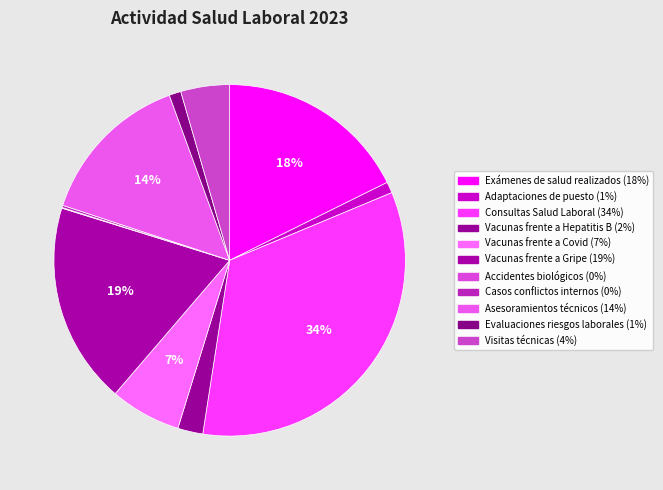

Count the number of slices in the pie.

11